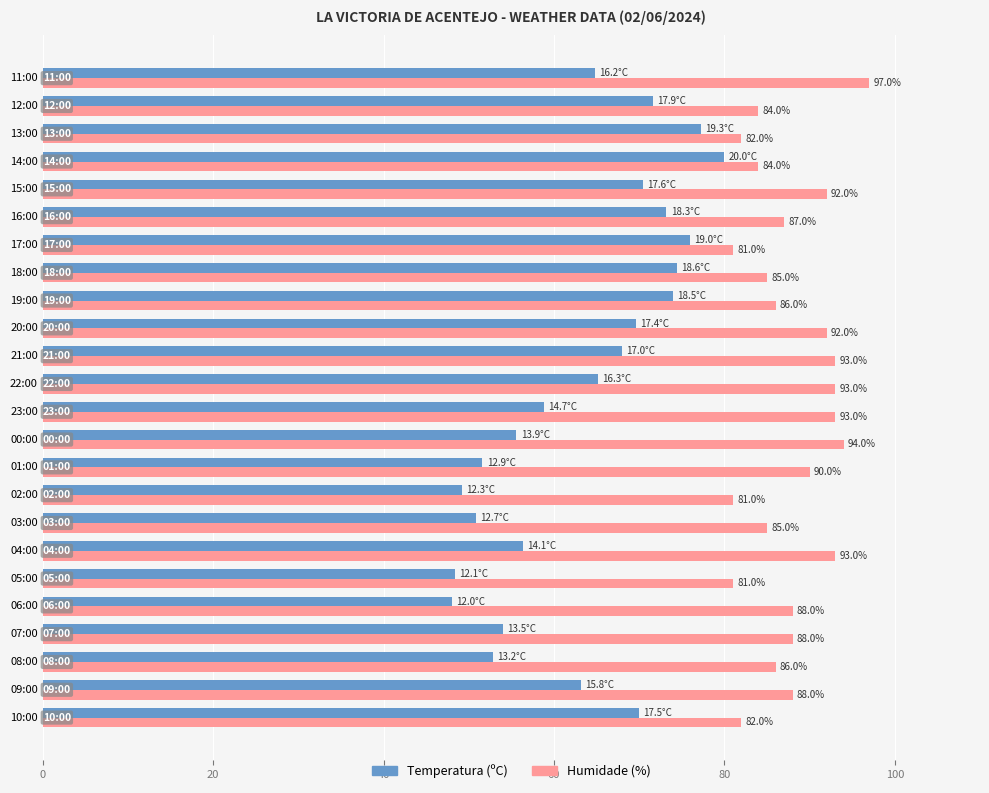

What is the difference between the Temperatura (ºC) values at 12:00 and 09:00?

8.4